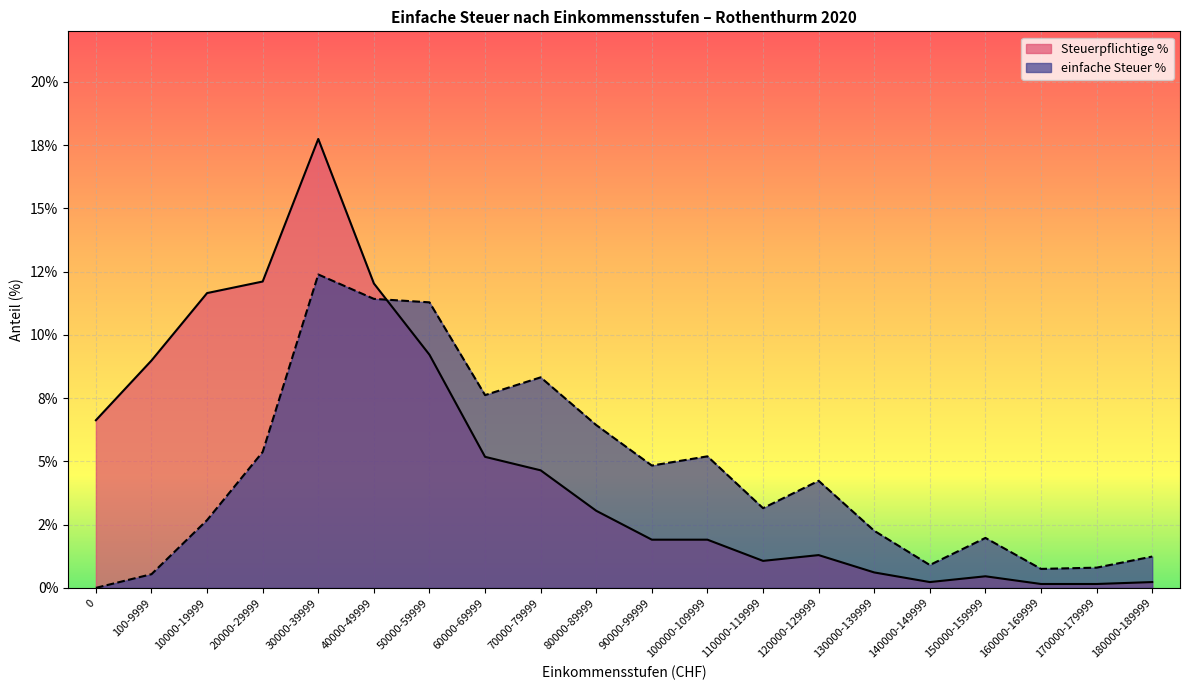

What is the sum of all einfache Steuer % values?

91.4